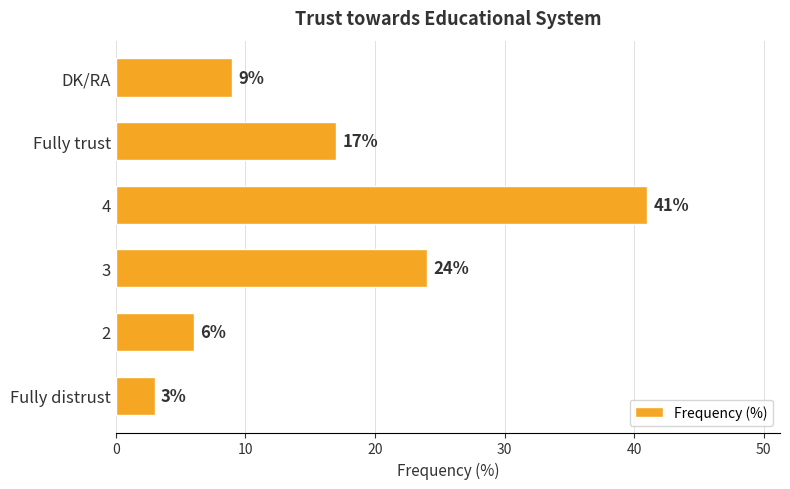

The value at DK/RA is 5. True or false?

False